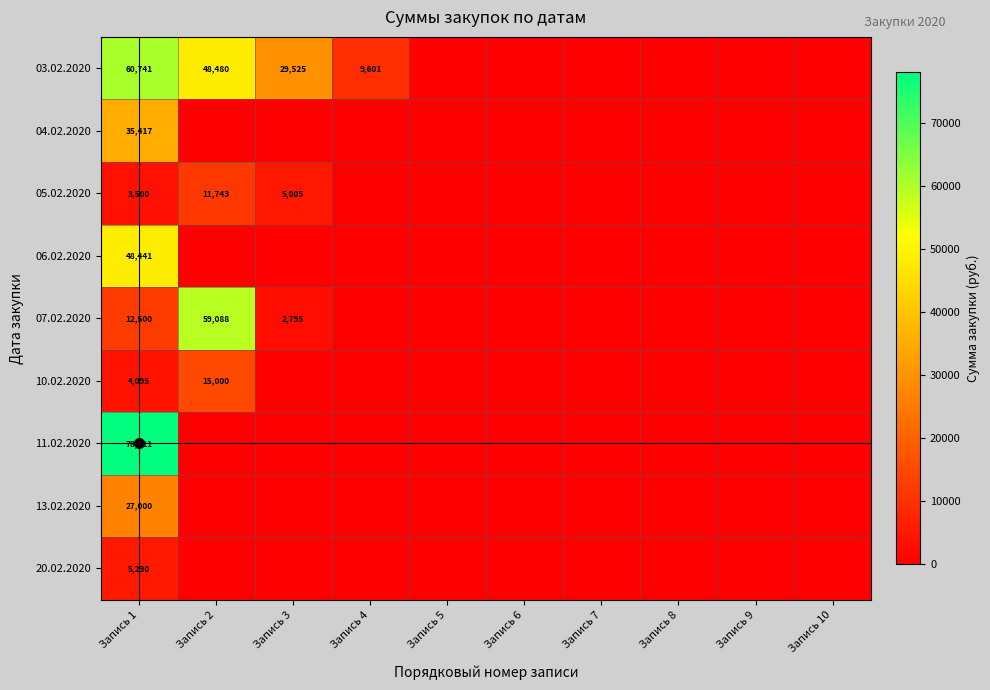

Between Запись 5 and Запись 6, which is larger?

Запись 5